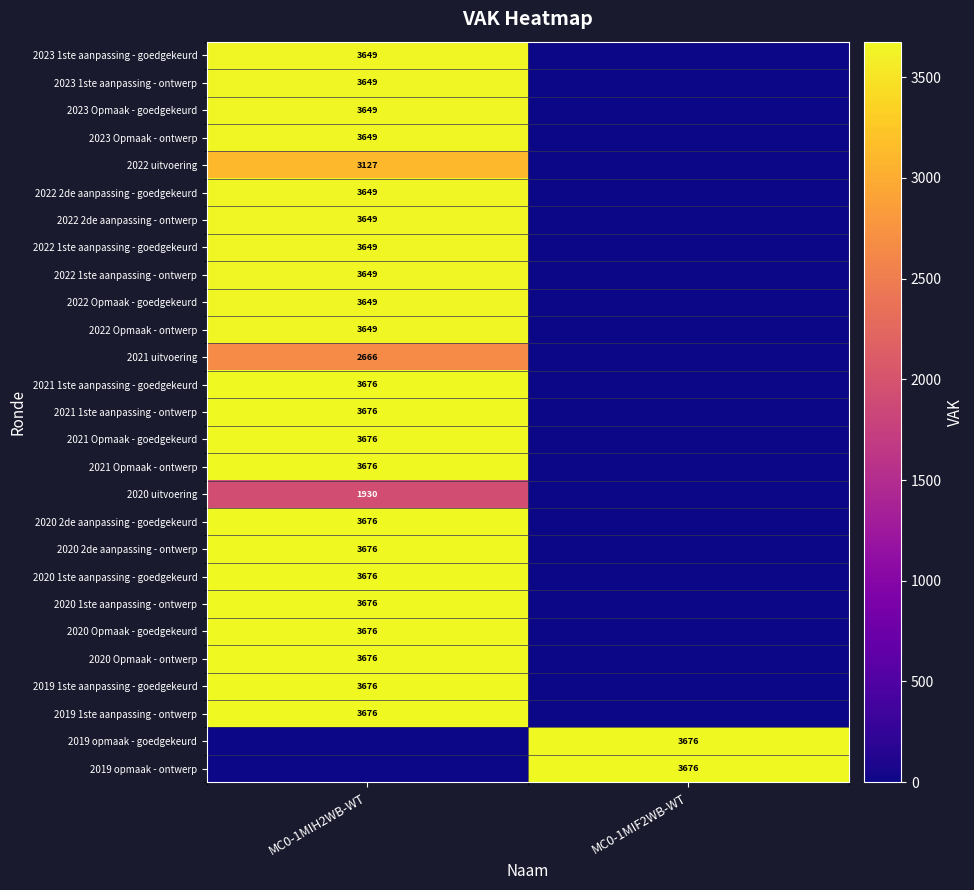

The value of 2023 Opmaak - goedgekeurd at MC0-1MIH2WB-WT is 3649. True or false?

True